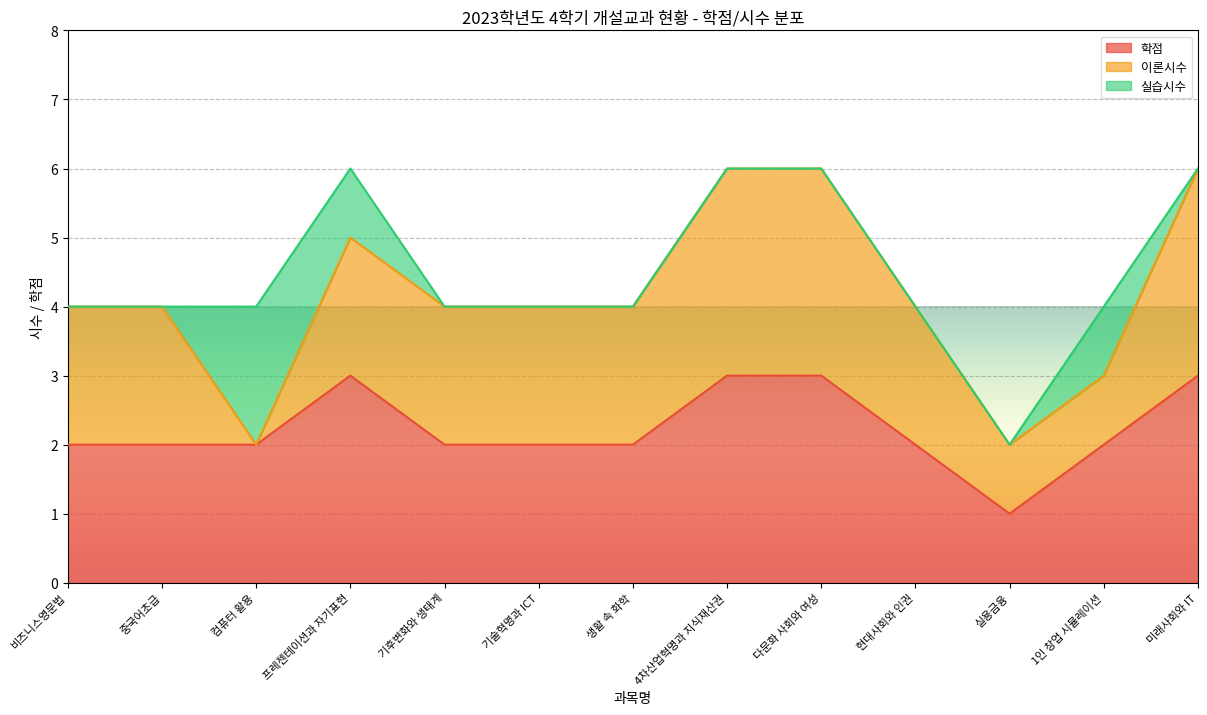

Which category has the lowest value in the 학점 series?

실용금융